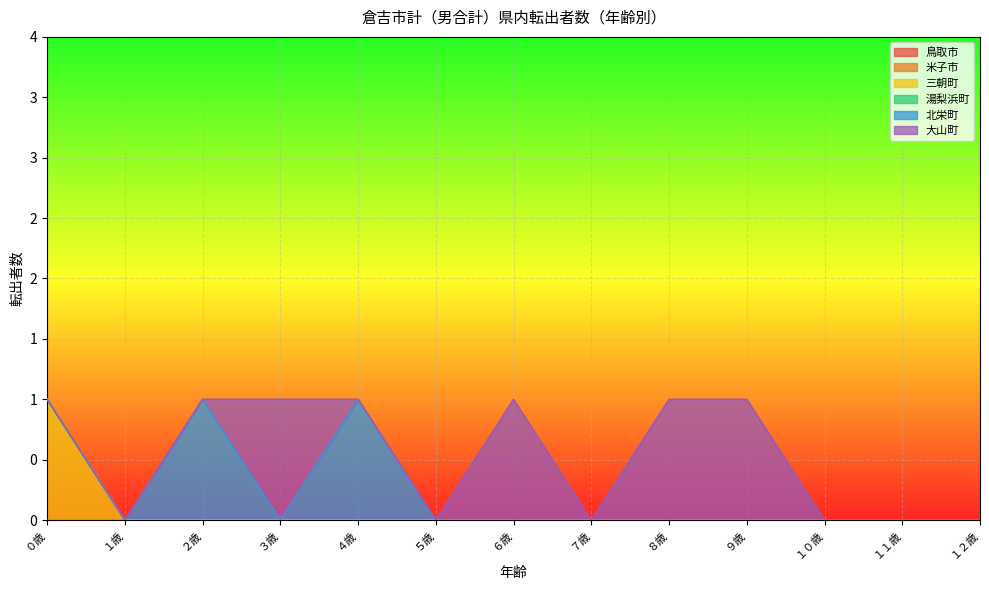

Which series has the largest range (max minus min)?

三朝町